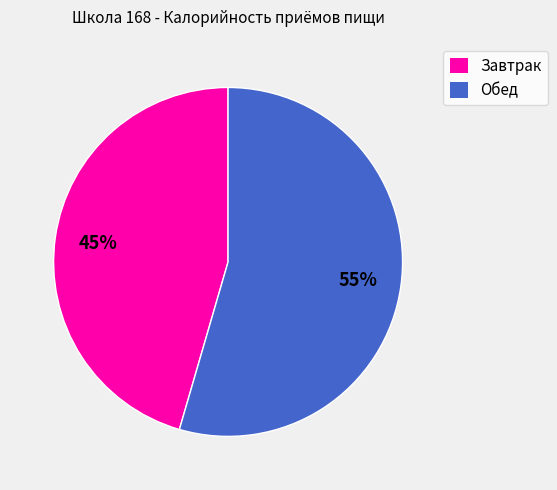

Is there any slice that represents more than half of the pie?

Yes